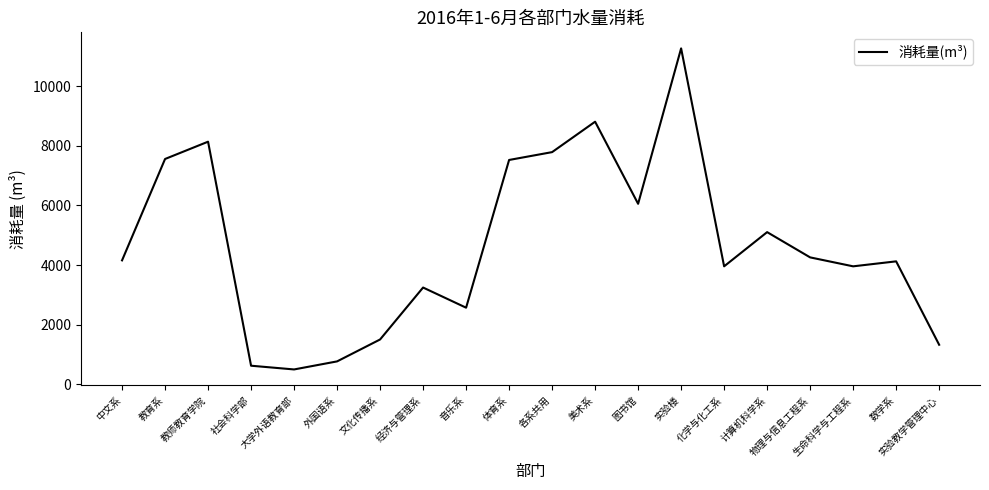

Where is the data nearest to the value 5881?

图书馆